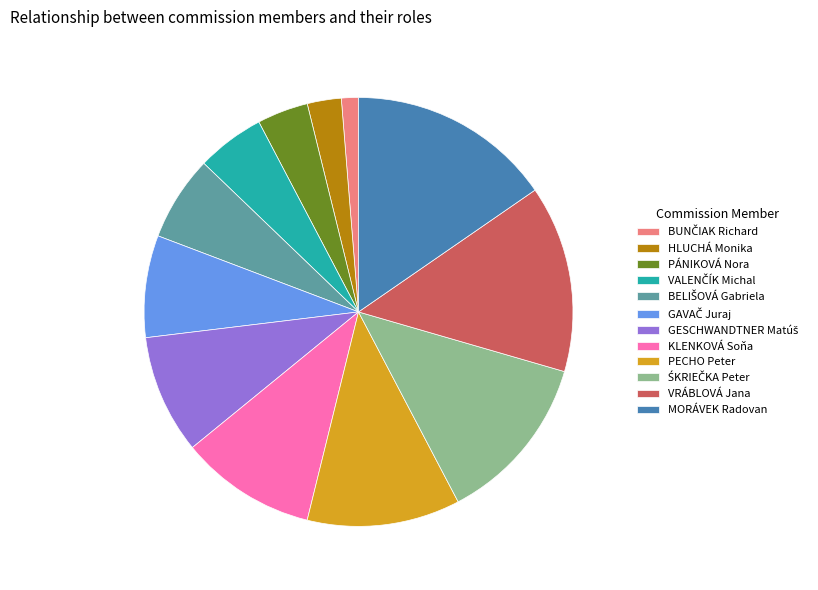

Which slice is the largest?

MORÁVEK Radovan